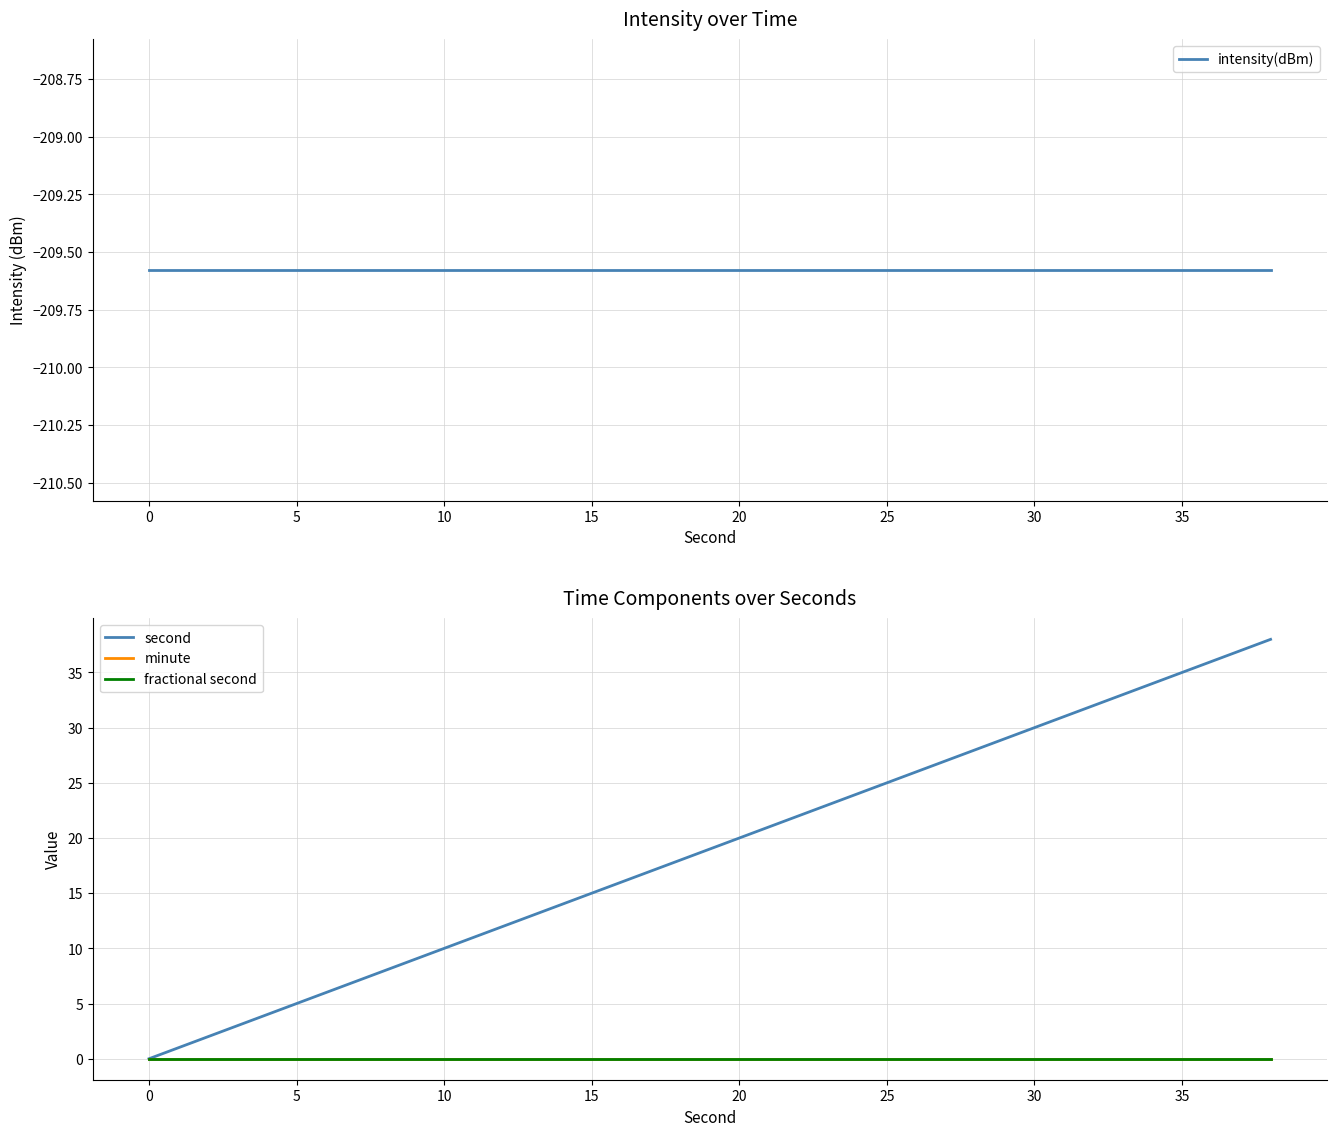

Rank the series at 0 from lowest to highest value.

intensity(dBm), second, minute, fractional second